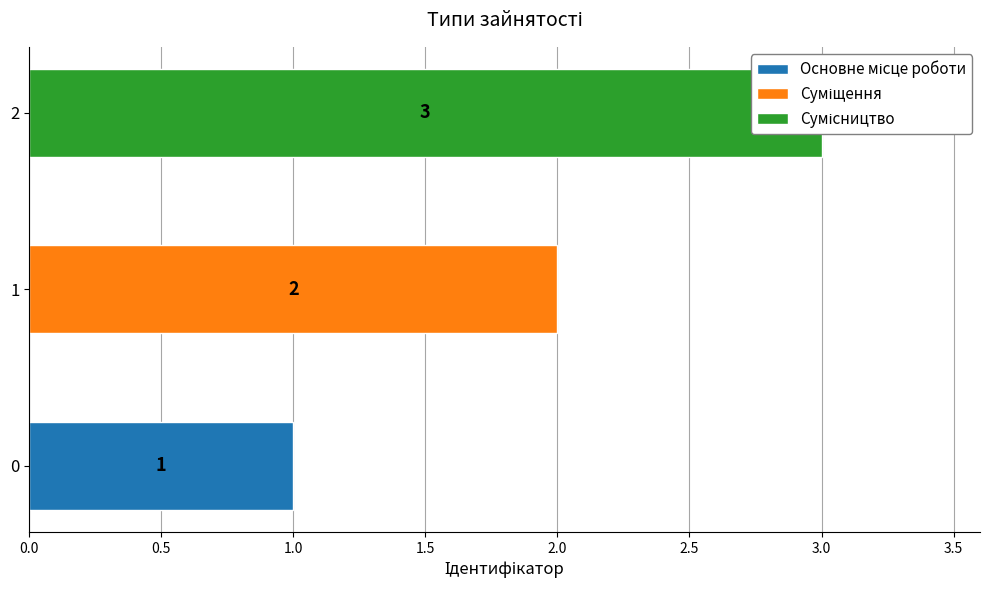

Reading right to left, extract all data points from this chart.

Сумісництво=3	Суміщення=2	Основне місце роботи=1